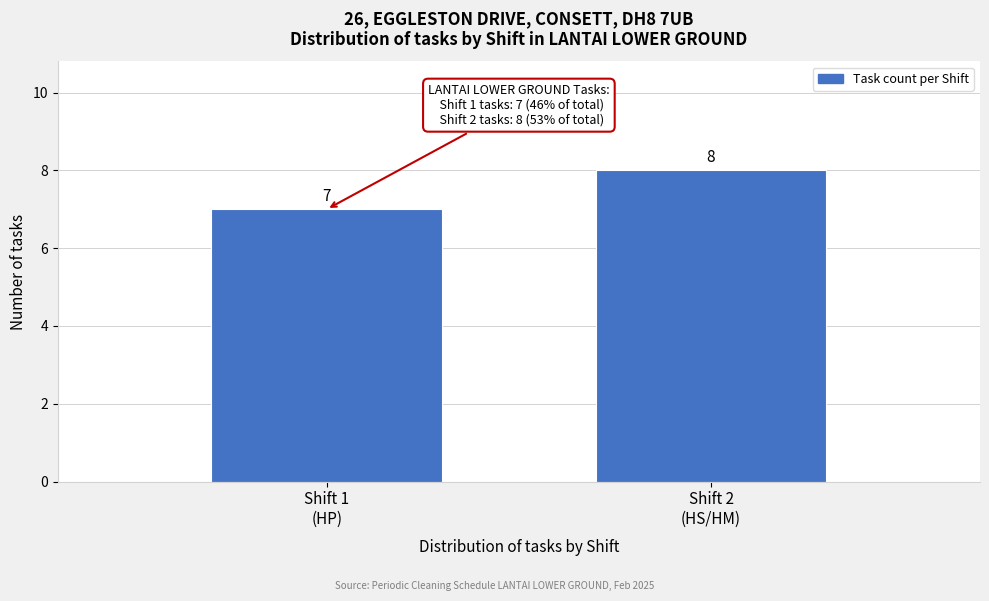

Reading right to left, transcribe all the data shown in this chart.

8	7